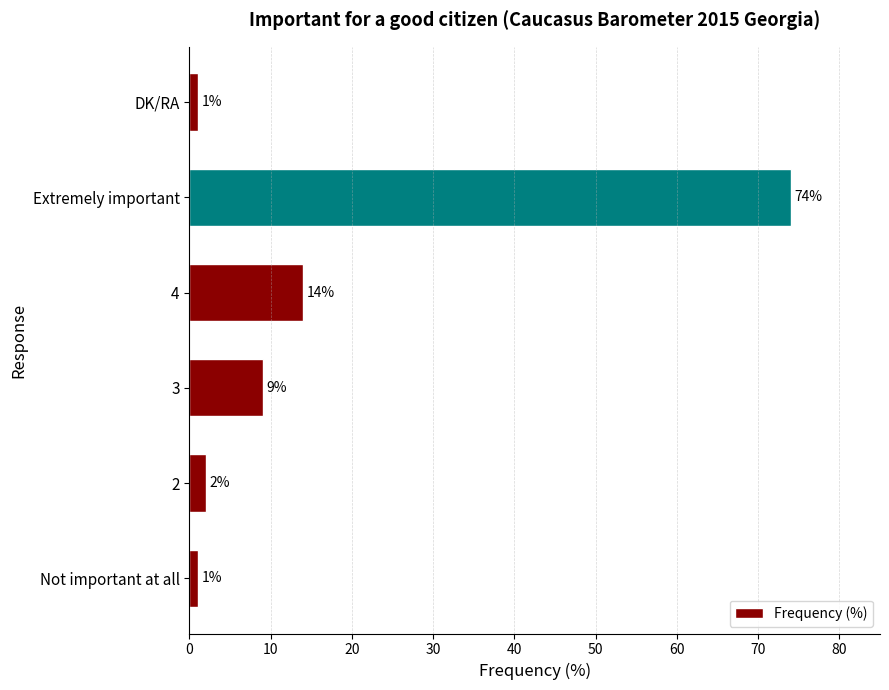

Approximately how many times larger is the value at Not important at all compared to 2?

0.5